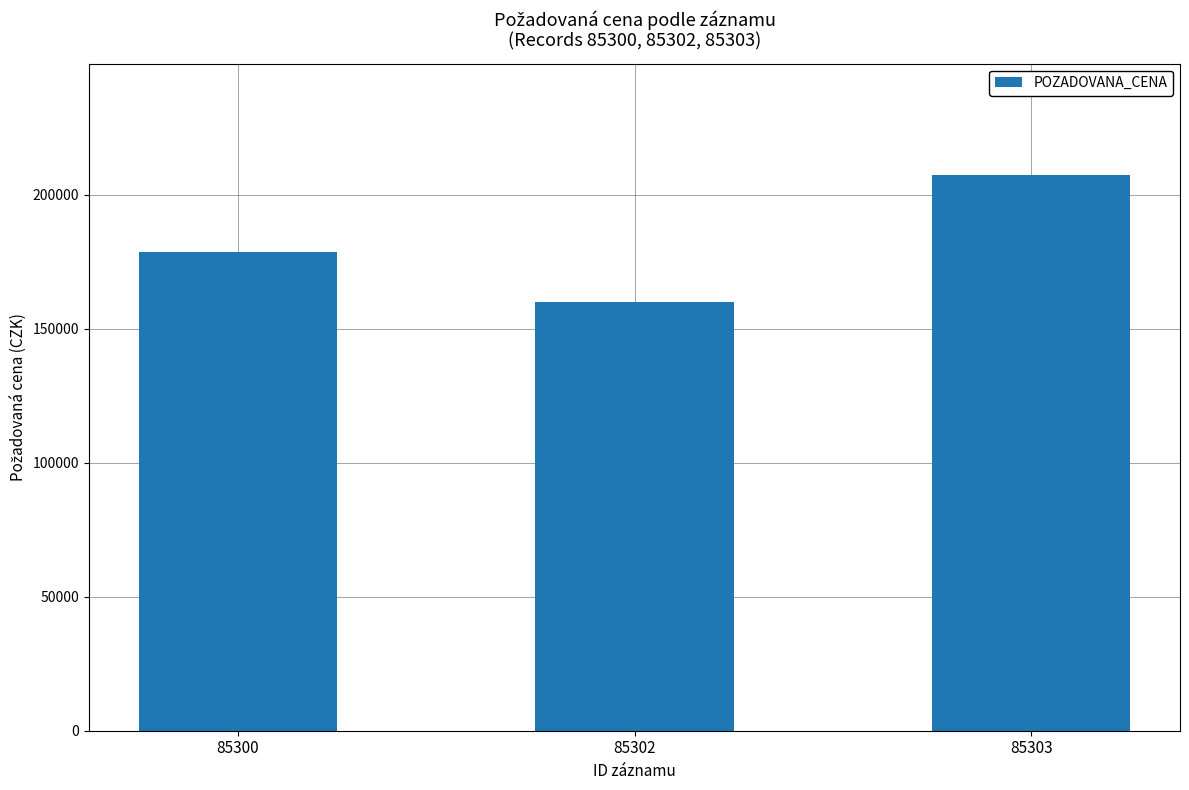

What is the ratio of the value at 85300 to the value at 85302?

1.1